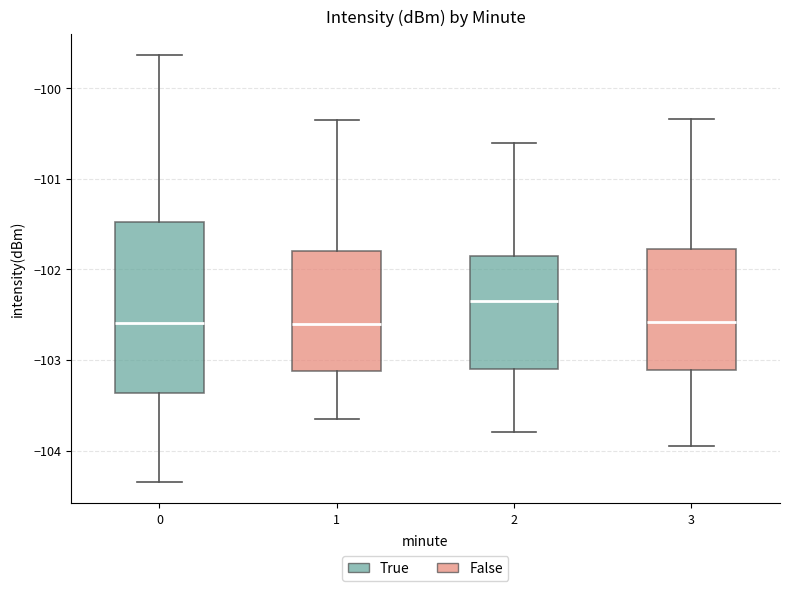

Which box has the highest median line?

2